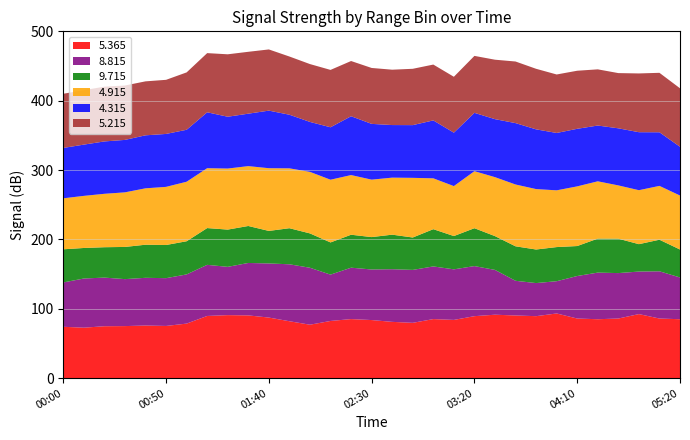

Reading left to right, what are all the values shown in this chart?

5.365: 00:00=74.1	00:10=72.8	00:20=74.9	00:30=75.1	00:40=75.9	00:50=75.3	01:00=78.7	01:10=89.7	01:20=90.9	01:30=90.5	01:40=87.4	01:50=82.1	02:00=77.1	02:10=82.5	02:20=85.2	02:30=83.8	02:40=81.2	02:50=79.8	03:00=85.2	03:10=84.0	03:20=89.4	03:30=91.5	03:40=90.4	03:50=89.4	04:00=93.3	04:10=86.0	04:20=85.0	04:30=86.0	04:40=92.4	05:10=86.0	05:20=85.0
8.815: 00:00=63.9	00:10=70.9	00:20=70.1	00:30=67.7	00:40=68.8	00:50=68.9	01:00=70.9	01:10=73.7	01:20=69.6	01:30=75.6	01:40=78.0	01:50=82.1	02:00=82.1	02:10=66.8	02:20=74.1	02:30=72.9	02:40=75.9	02:50=76.3	03:00=75.9	03:10=72.9	03:20=72.2	03:30=64.6	03:40=50.0	03:50=47.7	04:00=46.5	04:10=61.3	04:20=67.2	04:30=65.5	04:40=61.3	05:10=68.1	05:20=60.2
9.715: 00:00=47.8	00:10=44.0	00:20=43.8	00:30=46.4	00:40=47.7	00:50=47.8	01:00=47.8	01:10=53.0	01:20=53.7	01:30=53.3	01:40=46.9	01:50=52.0	02:00=49.5	02:10=46.4	02:20=47.5	02:30=46.7	02:40=49.8	02:50=46.7	03:00=53.7	03:10=48.0	03:20=54.6	03:30=48.7	03:40=49.7	03:50=48.4	04:00=49.2	04:10=43.2	04:20=49.0	04:30=49.6	04:40=39.5	05:10=45.5	05:20=40.3
4.915: 00:00=73.5	00:10=75.1	00:20=77.0	00:30=78.7	00:40=81.3	00:50=83.8	01:00=85.8	01:10=86.3	01:20=88.0	01:30=86.3	01:40=90.4	01:50=86.3	02:00=88.7	02:10=90.4	02:20=86.0	02:30=82.8	02:40=82.2	02:50=86.0	03:00=73.3	03:10=72.0	03:20=82.2	03:30=85.0	03:40=89.1	03:50=87.1	04:00=81.8	04:10=86.0	04:20=82.6	04:30=76.8	04:40=77.8	05:10=77.6	05:20=77.8
4.315: 00:00=72.6	00:10=73.9	00:20=75.5	00:30=75.6	00:40=76.4	00:50=76.3	01:00=74.9	01:10=80.6	01:20=74.7	01:30=75.6	01:40=83.0	01:50=77.3	02:00=72.0	02:10=75.6	02:20=84.8	02:30=80.4	02:40=75.8	02:50=76.0	03:00=83.5	03:10=77.0	03:20=84.1	03:30=83.6	03:40=88.5	03:50=86.1	04:00=82.7	04:10=83.0	04:20=80.4	04:30=82.3	04:40=83.6	05:10=77.3	05:20=70.3
5.215: 00:00=78.1	00:10=78.5	00:20=78.9	00:30=78.4	00:40=77.8	00:50=78.0	01:00=82.7	01:10=85.3	01:20=90.0	01:30=89.2	01:40=88.2	01:50=83.9	02:00=83.4	02:10=82.7	02:20=79.6	02:30=80.6	02:40=79.8	02:50=81.2	03:00=80.5	03:10=80.6	03:20=82.1	03:30=85.7	03:40=88.8	03:50=87.3	04:00=84.3	04:10=83.7	04:20=81.0	04:30=79.6	04:40=84.7	05:10=85.7	05:20=84.3